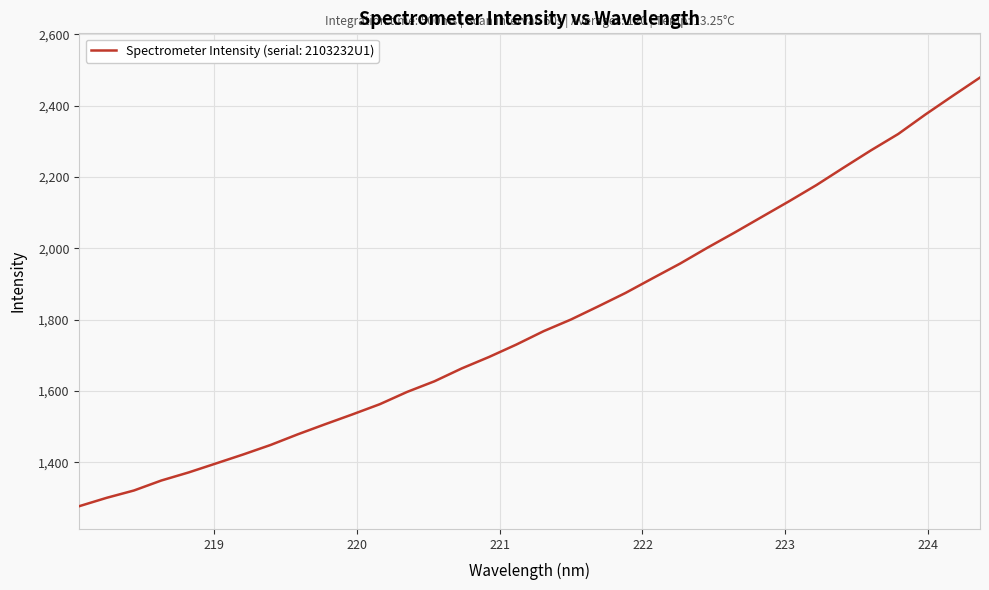

What is the greatest value displayed?

2479.1